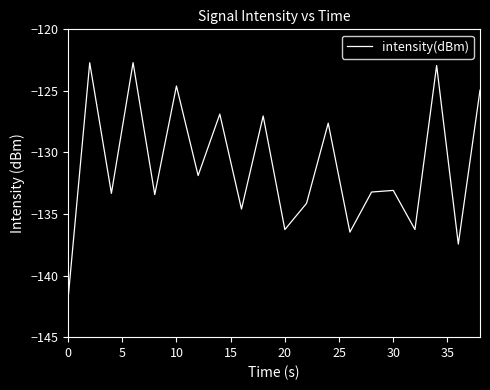

How many interior local valleys (lower than both neighbors) does the data have?

8